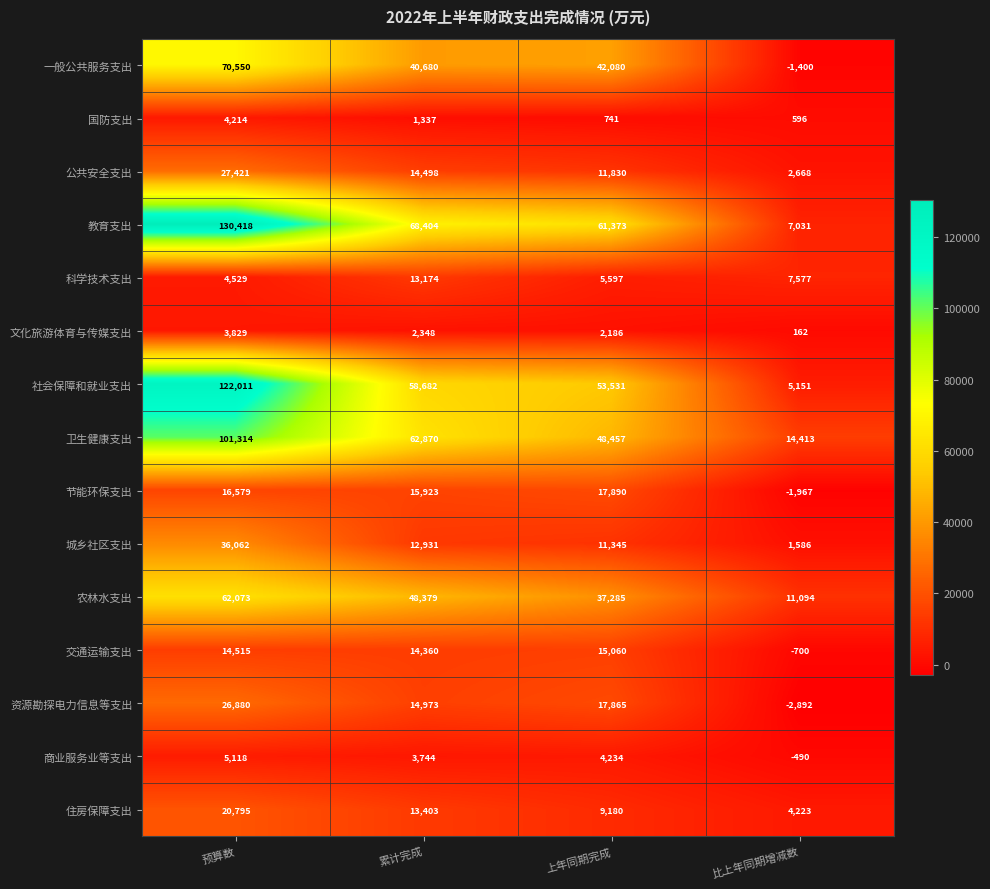

At which label does 一般公共服务支出 first exceed 42080?

预算数